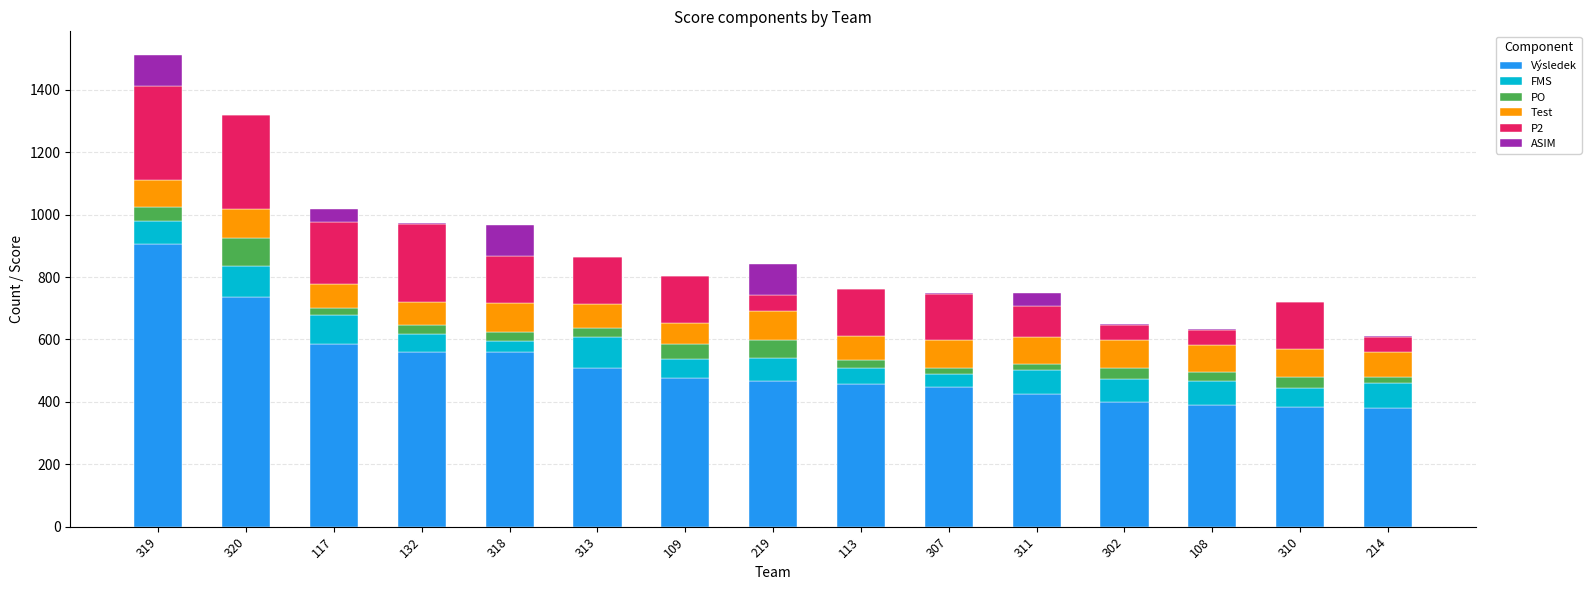

Which category has the highest value in the Výsledek series?

319